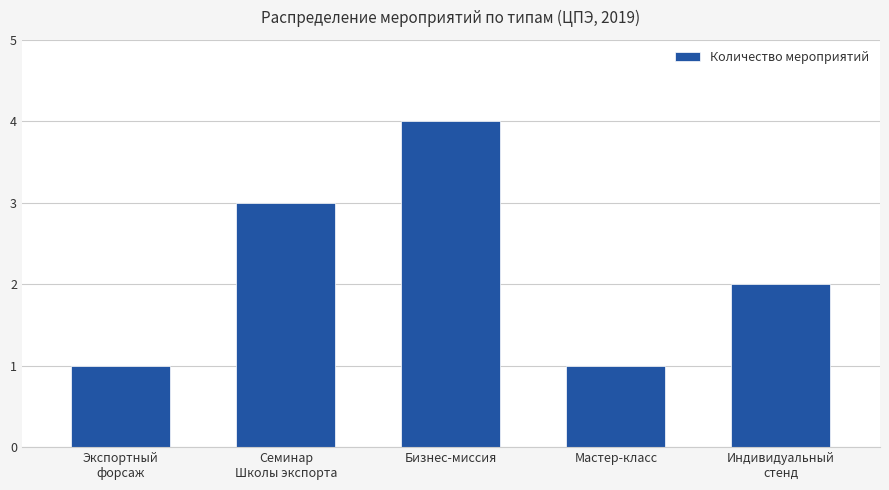

What value does the data have at Экспортный
форсаж?

1